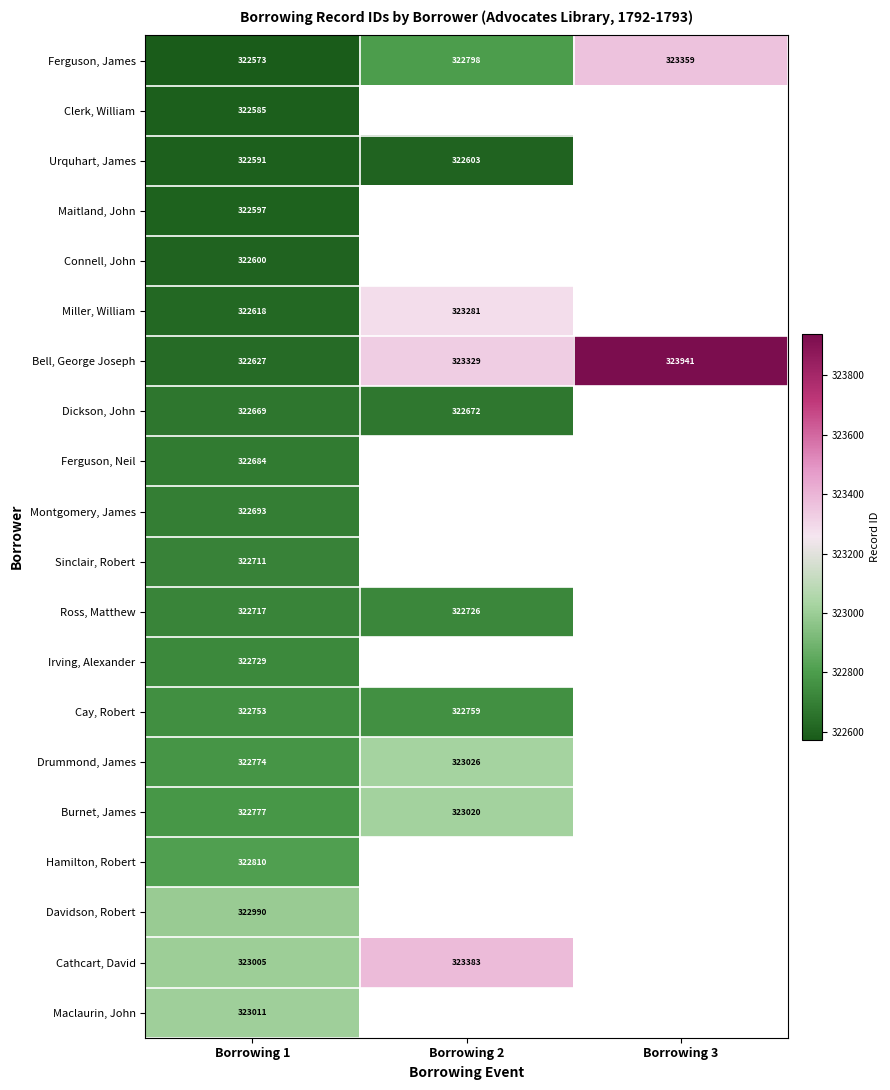

Is the value of Hamilton, Robert at Borrowing 1 greater than the value of Cay, Robert at Borrowing 2?

Yes